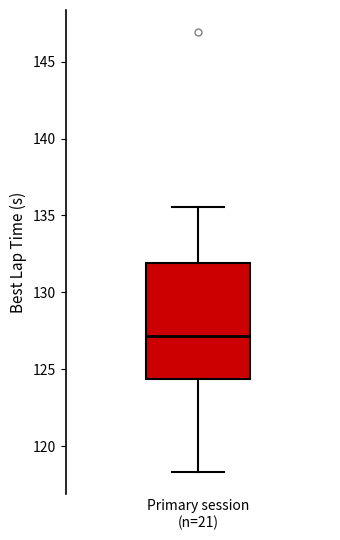

Where does the median line of the box for Primary session (n=21) sit on the y-axis? The values are not printed on the chart, so give them approximately, as read against the axis.

127.0